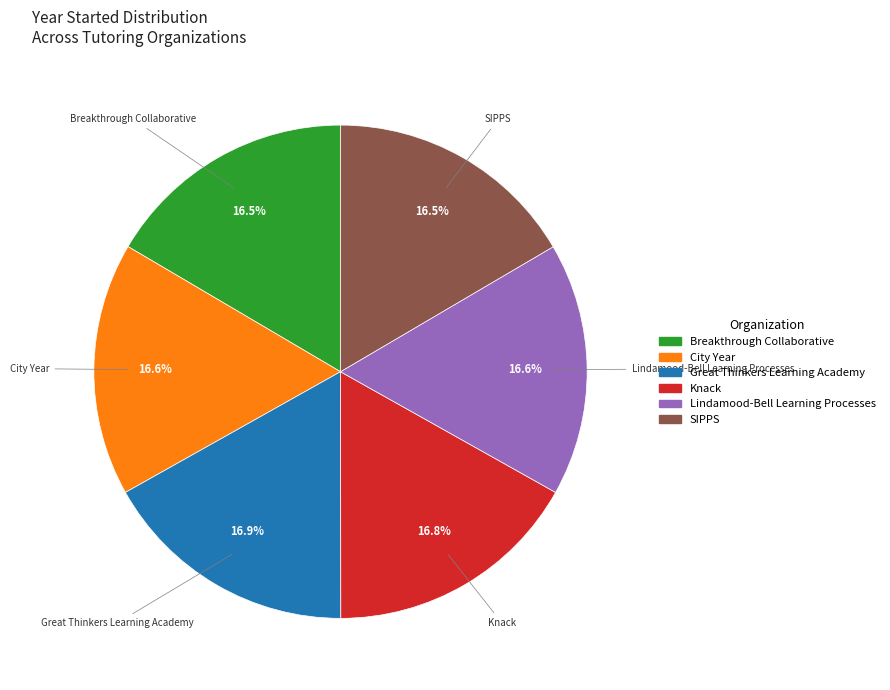

How many segments does this pie chart have?

6